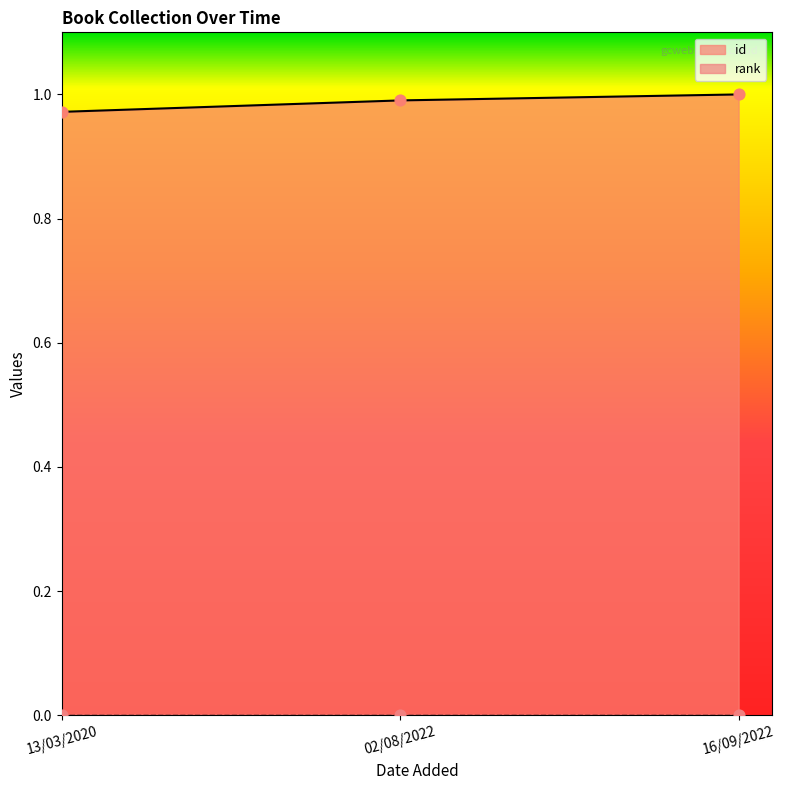

Between 02/08/2022 and 13/03/2020, which is larger?

02/08/2022